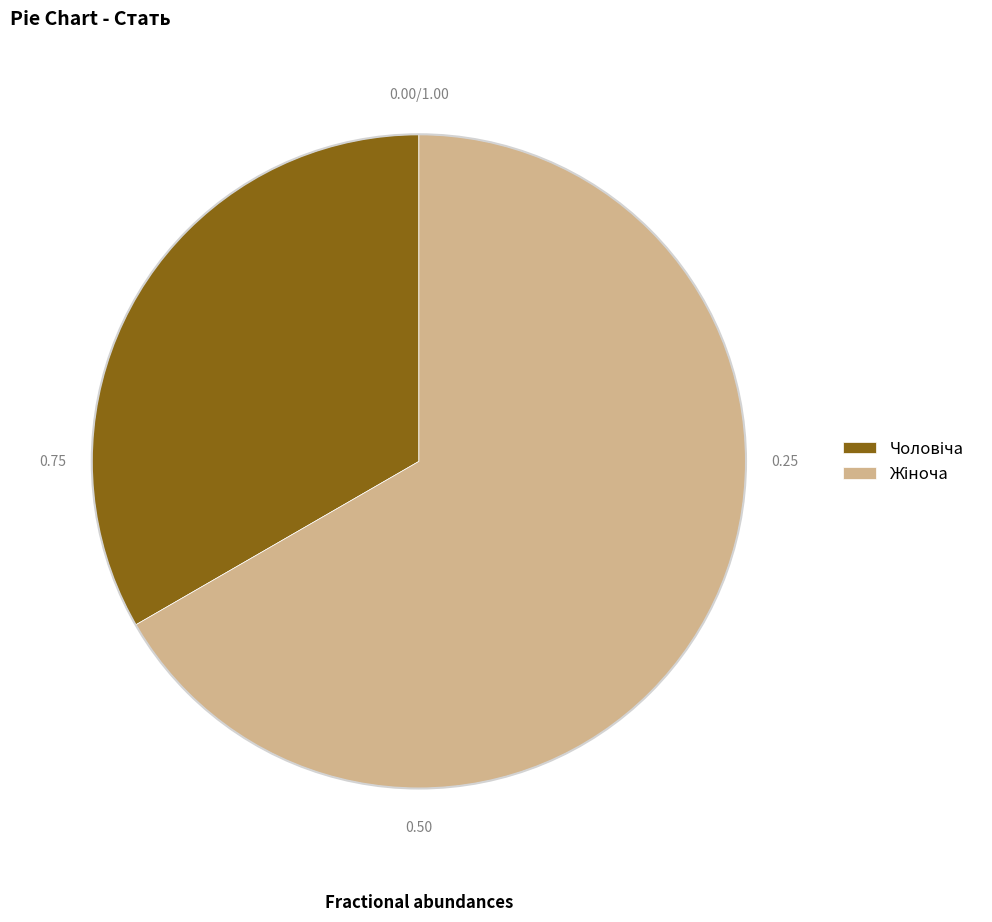

Is there a majority slice in this chart?

Yes